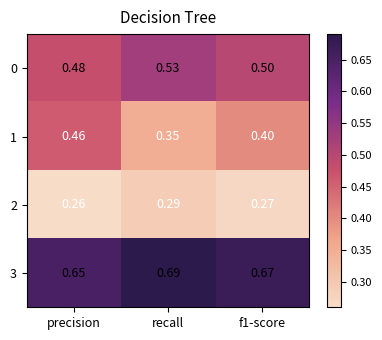

At which category is the sum across all series the highest?

recall